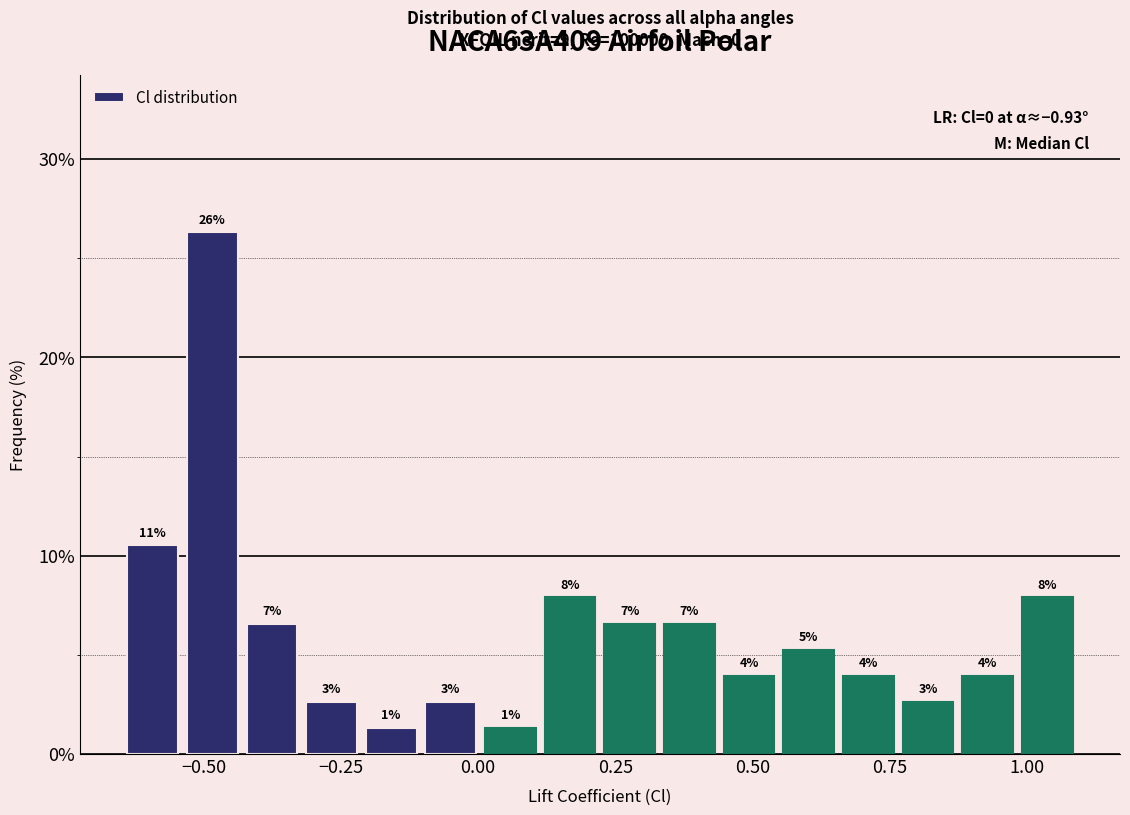

Around what value on the x-axis is the tallest bar? Give the approximate position of its centre, as read against the axis.

-0.50